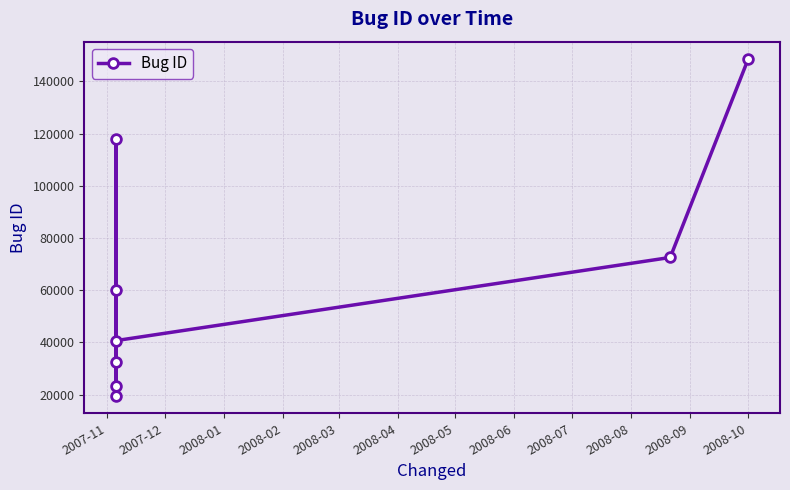

What is the difference between the second highest and second lowest values?

94856